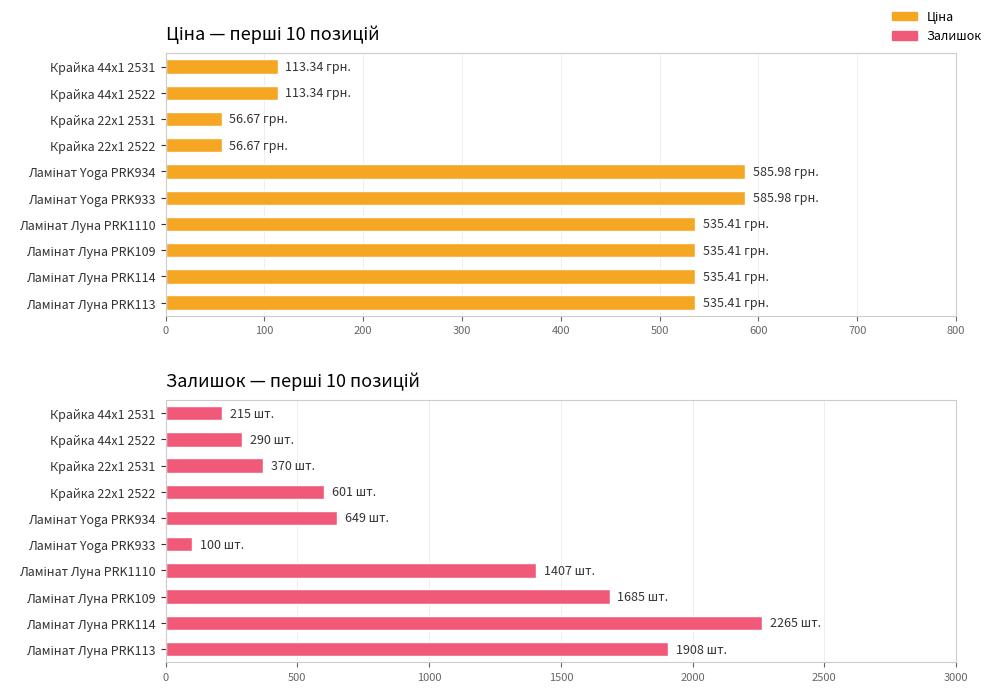

What value does the Ціна series have at Крайка 44x1 2531?

113.3